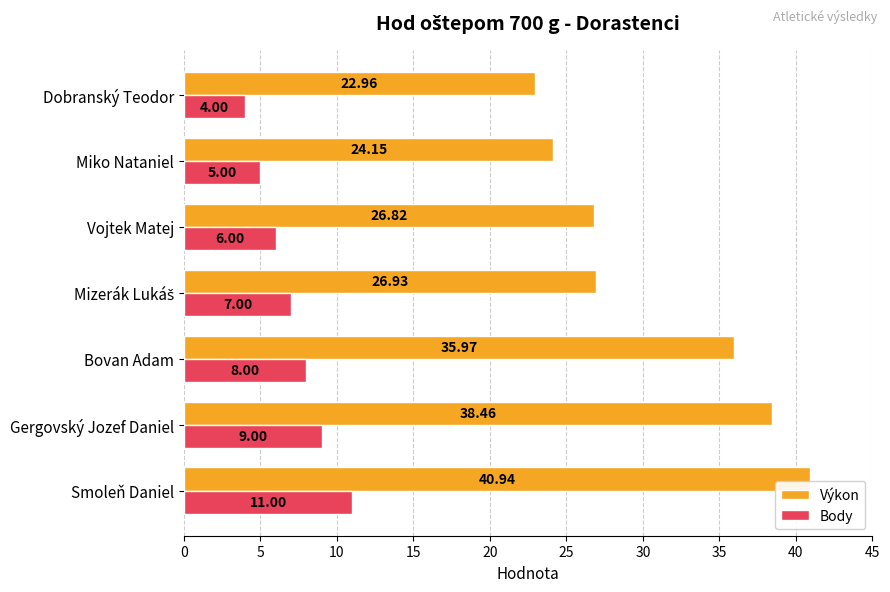

Which category has the lowest value across all series?

Dobranský Teodor